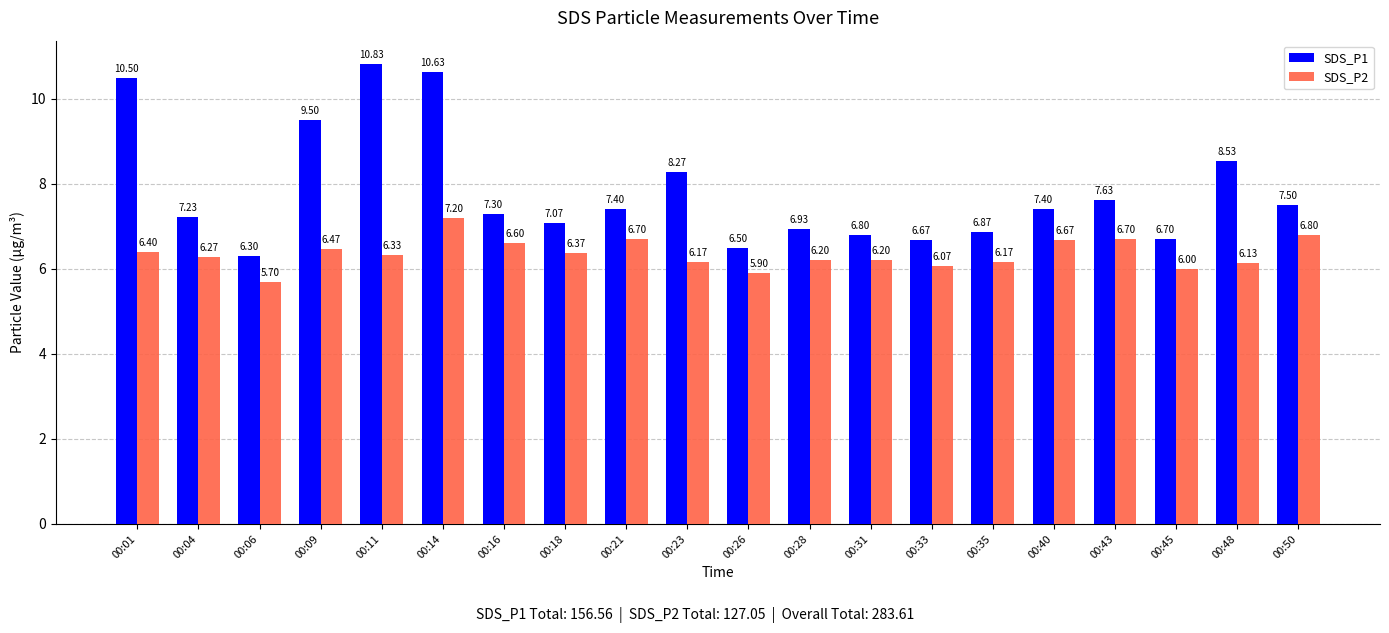

How many series are shown in this chart?

2